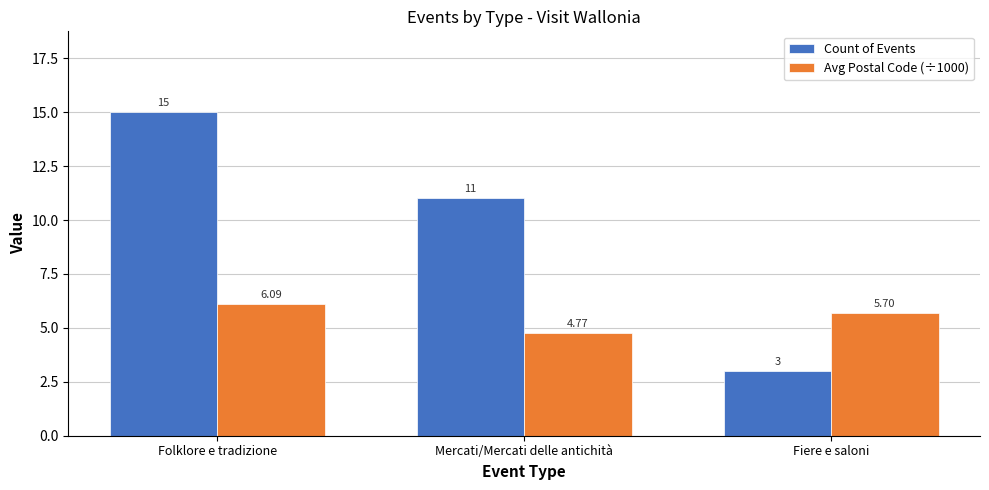

What is the spread (max minus min) of values at Folklore e tradizione?

8.9